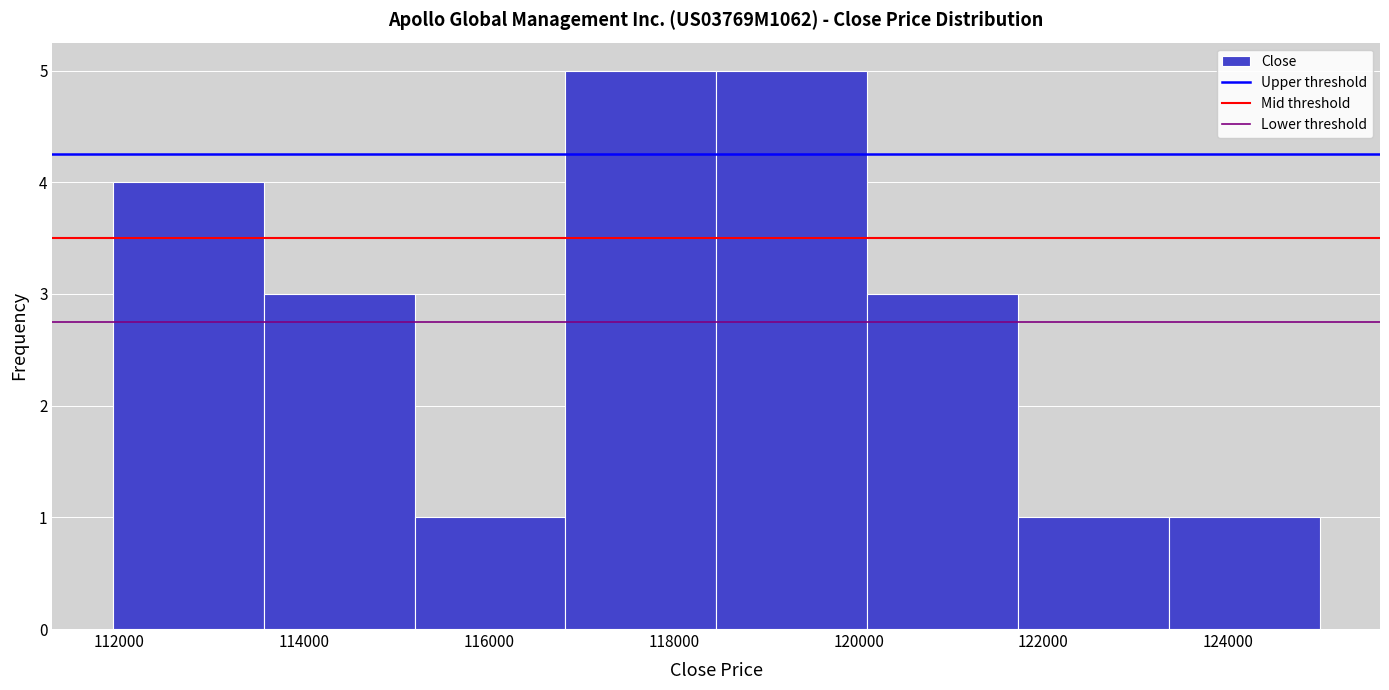

What is the height of the bar covering 112000 to 113600 on the x-axis? Neither the bar edges nor the heights are printed on the chart, so give them approximately, as read against the axes.

4